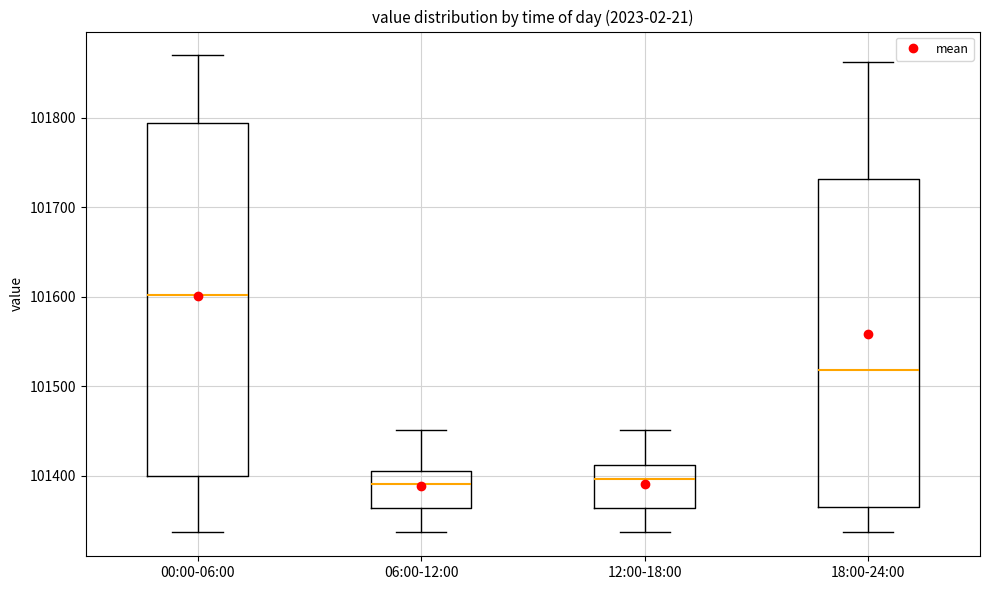

Comparing the boxes themselves (not the whiskers), which one is the tallest?

00:00-06:00